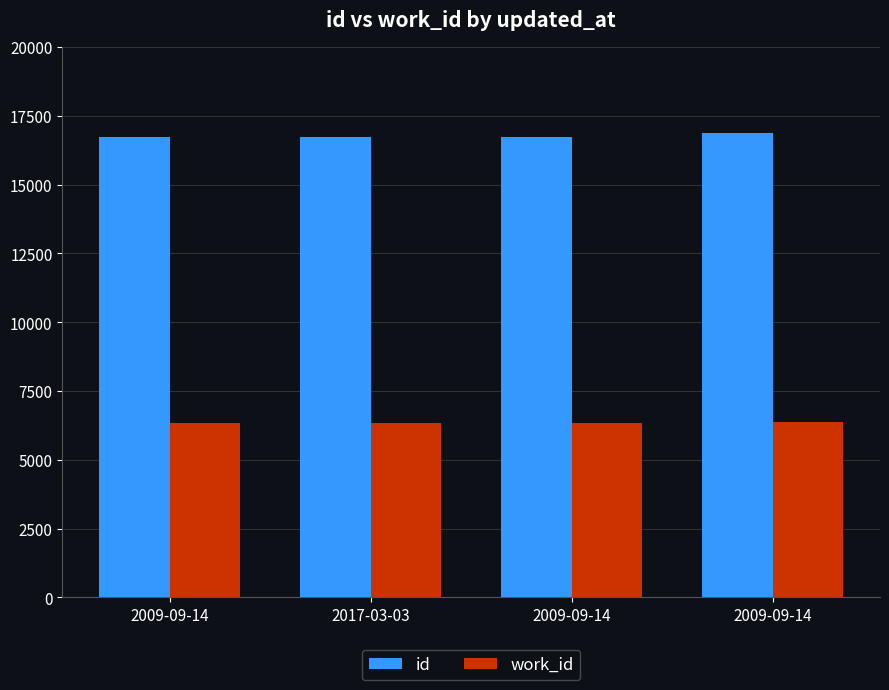

What are all the series names shown in the legend?

id, work_id